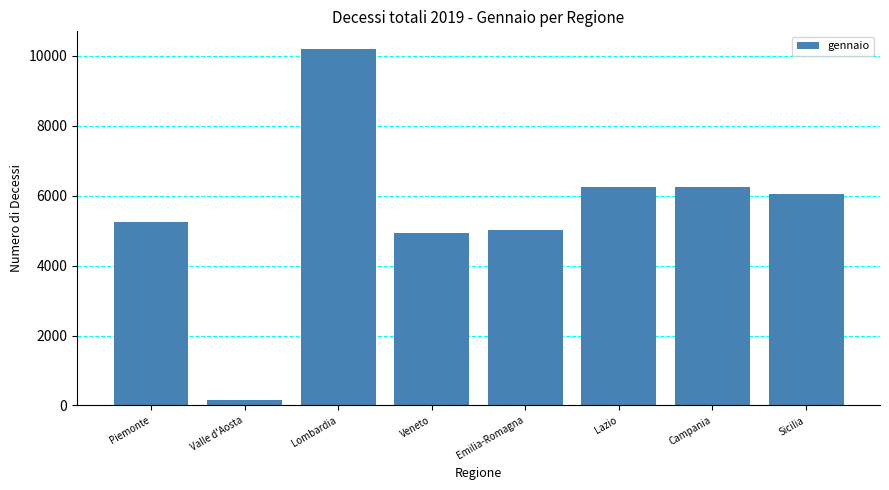

Where does the data first go above 6062?

Lombardia